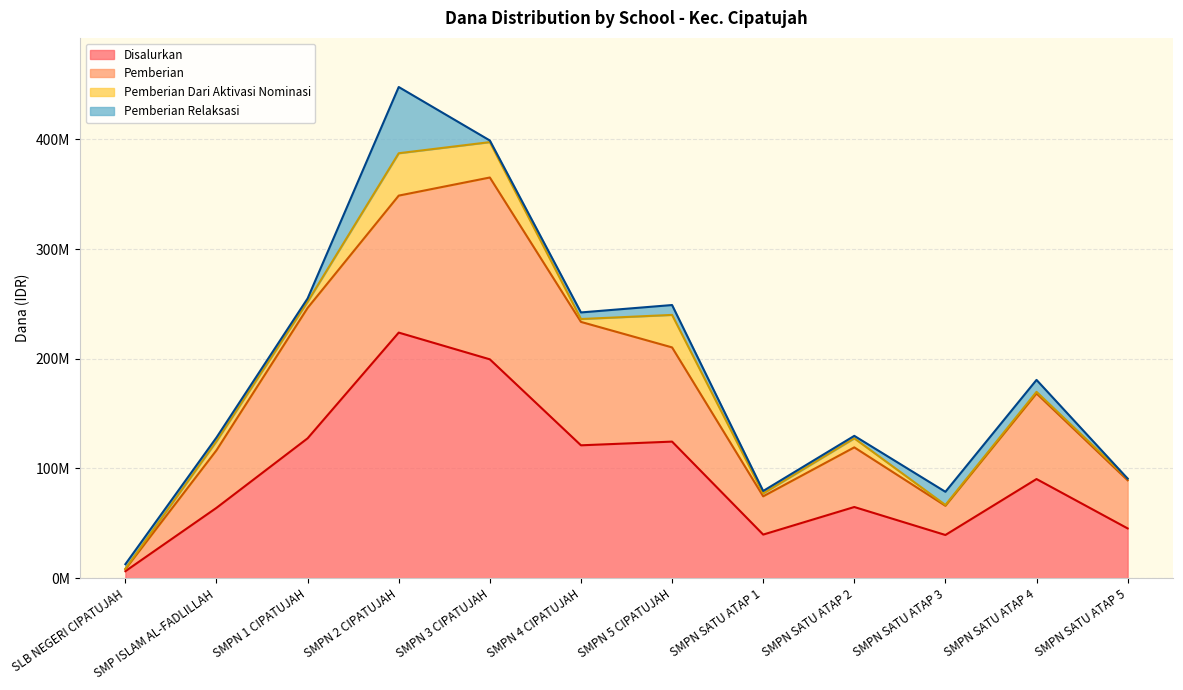

Which has a higher value, SMPN SATU ATAP 3 or SMPN 1 CIPATUJAH?

SMPN 1 CIPATUJAH